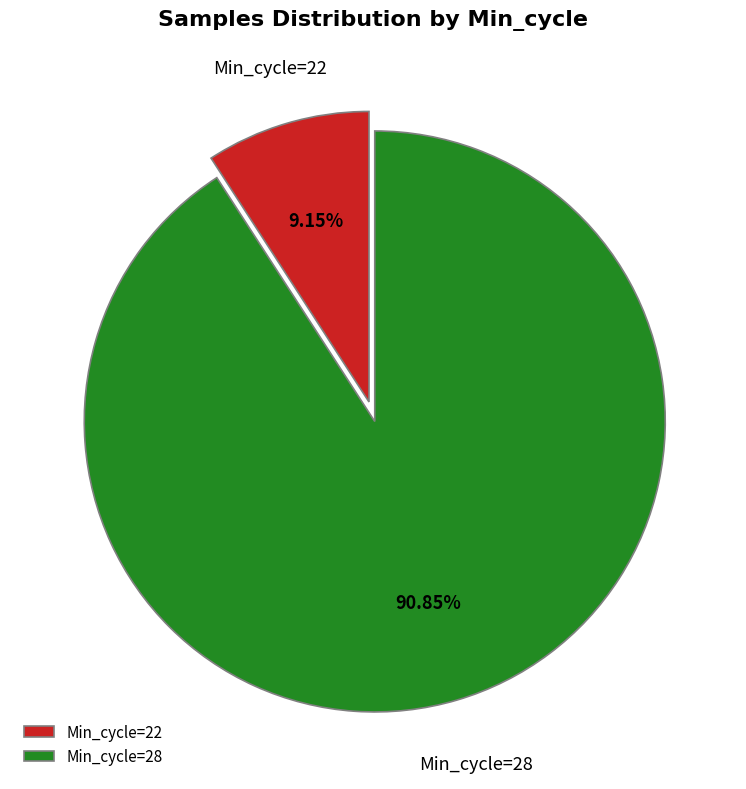

Which category has the smallest portion of the pie?

Min_cycle=22